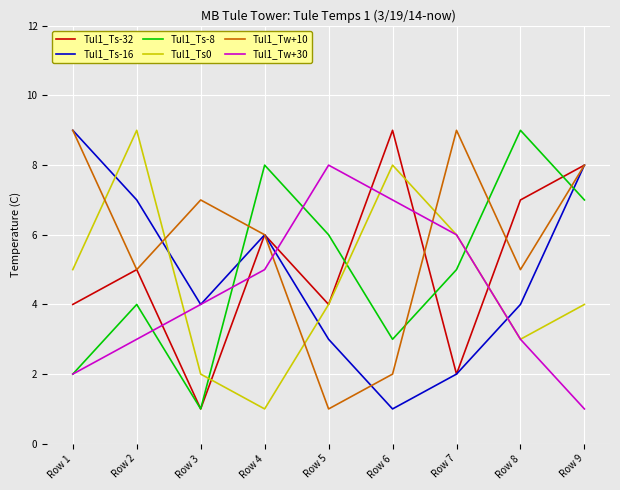

The value of Tul1_Tw+10 at Row 3 is 7. True or false?

True